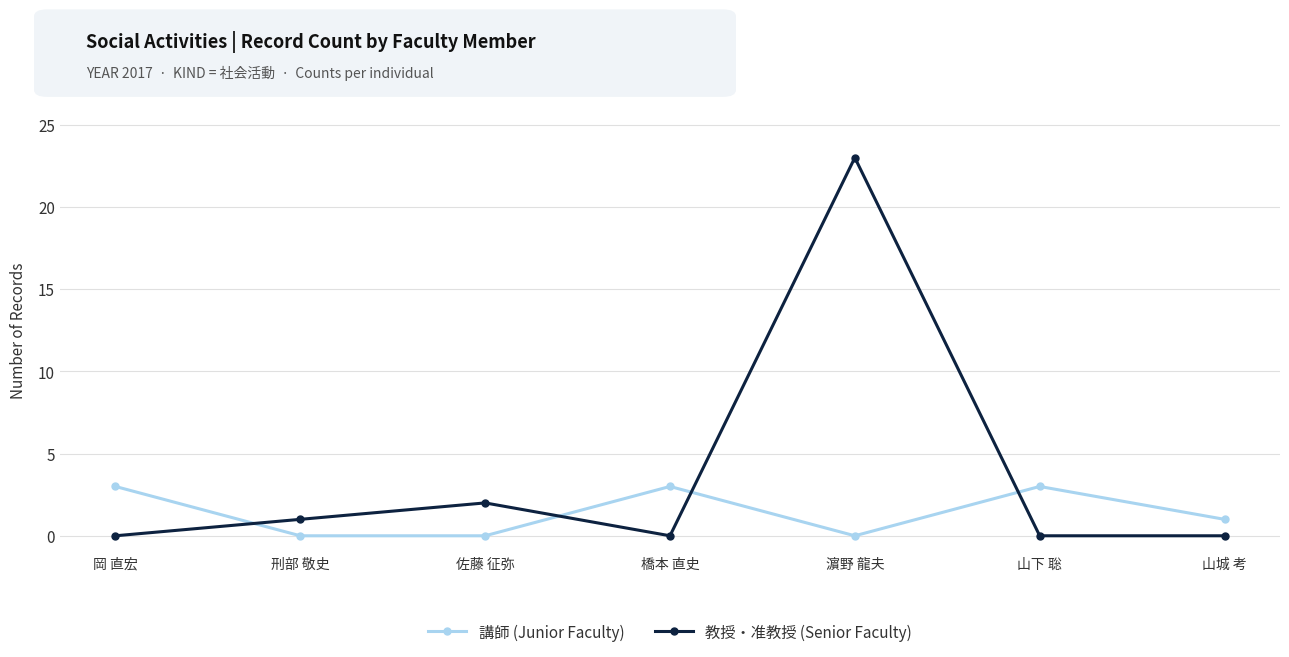

At which category does the chart reach its peak across all series?

濵野 龍夫